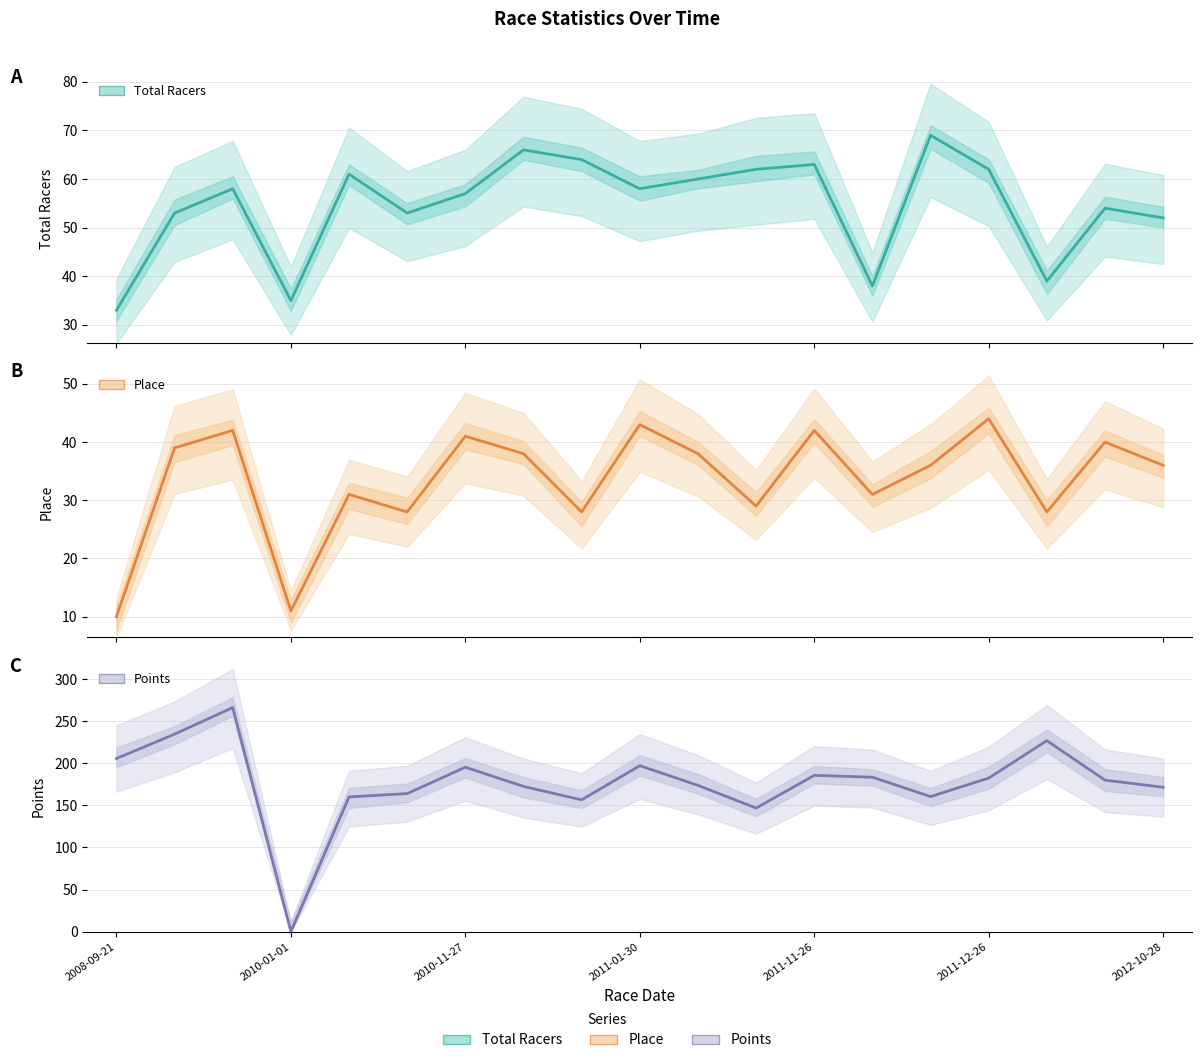

Reading right to left, transcribe all the data shown in this chart.

Total Racers: 52.0	54.0	39.0	62.0	69.0	38.0	63.0	62.0	60.0	58.0	64.0	66.0	57.0	53.0	61.0	35.0	58.0	53.0	33.0
Place: 36.0	40.0	28.0	44.0	36.0	31.0	42.0	29.0	38.0	43.0	28.0	38.0	41.0	28.0	31.0	11.0	42.0	39.0	10.0
Points: 171.5	179.9	226.8	182.4	160.4	183.4	185.6	146.8	173.7	197.1	156.5	172.5	195.3	164.0	160.0	0.0	266.1	234.6	205.6